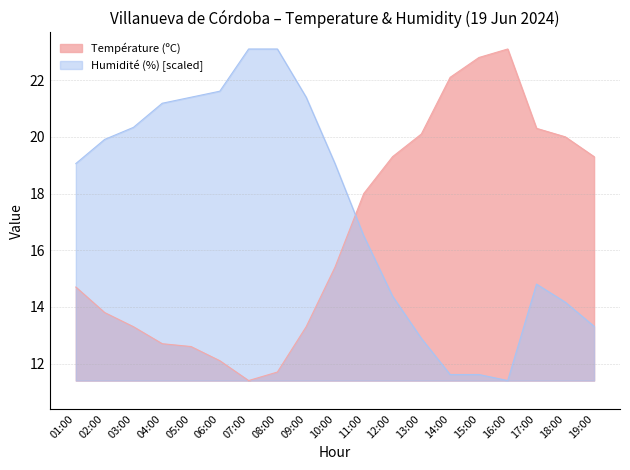

What is the label of the 11th point from the right?

09:00